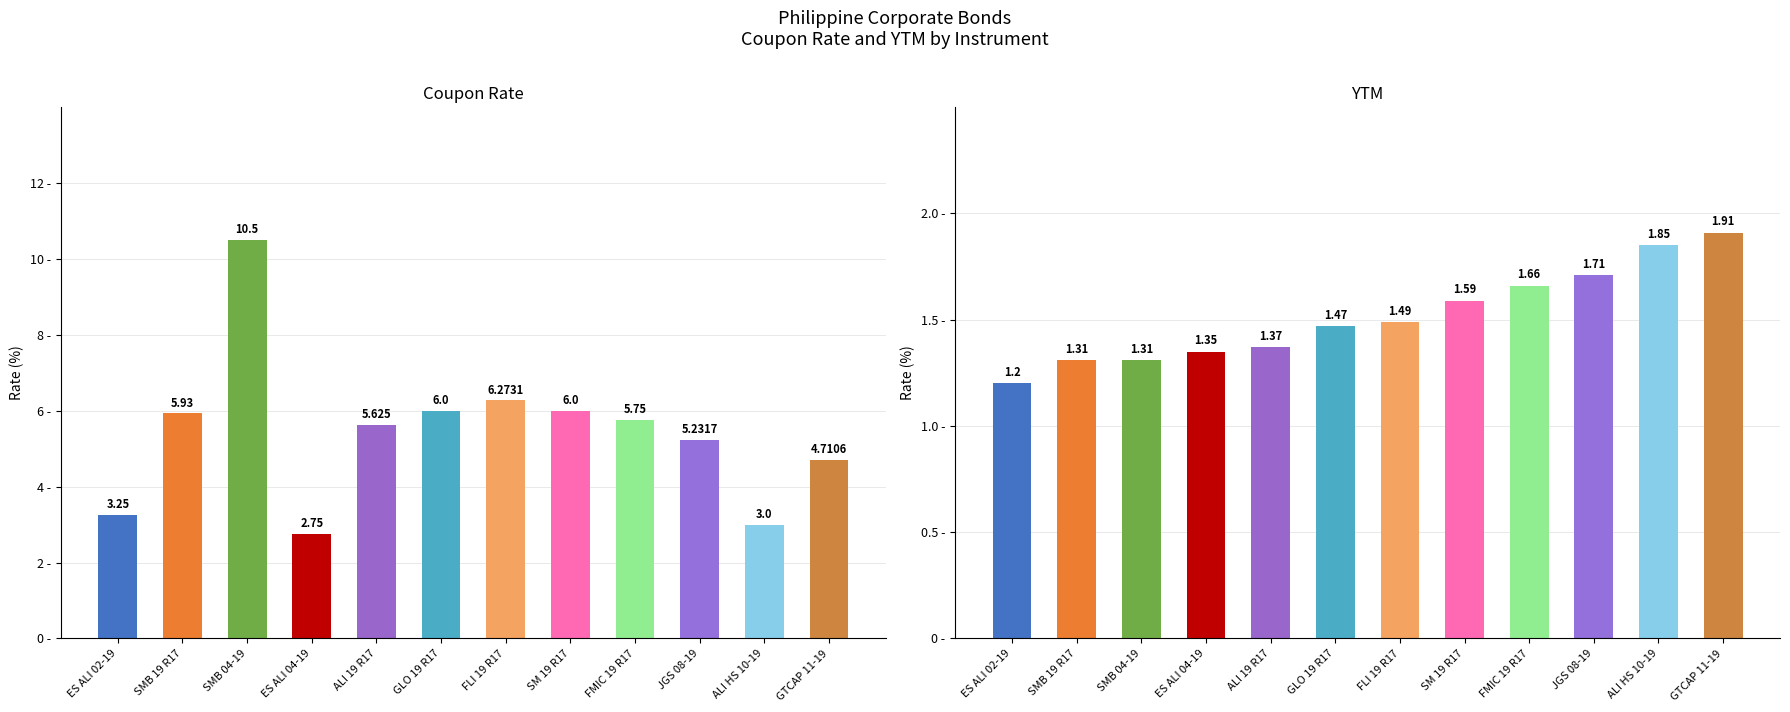

The YTM series shows 1.4 at ALI 19 R17. True or false?

True